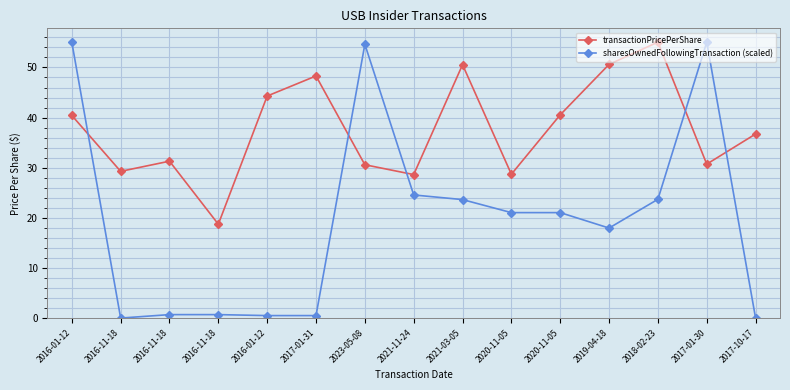

Does the chart have visible grid lines?

Yes